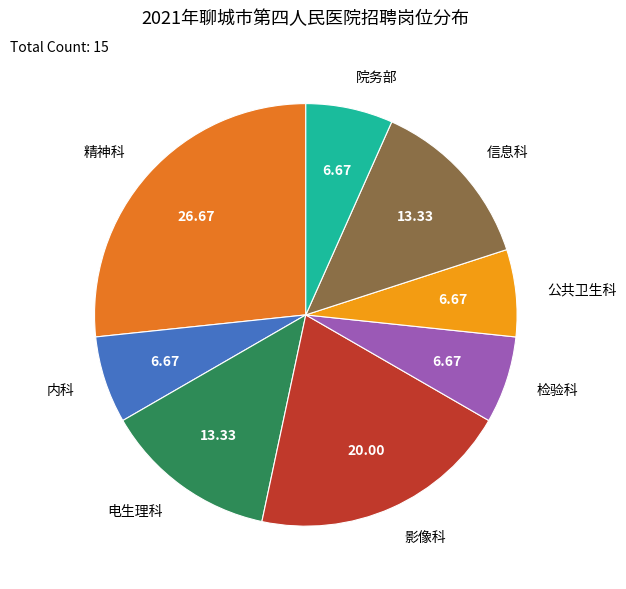

Is 公共卫生科 the majority of the pie?

No